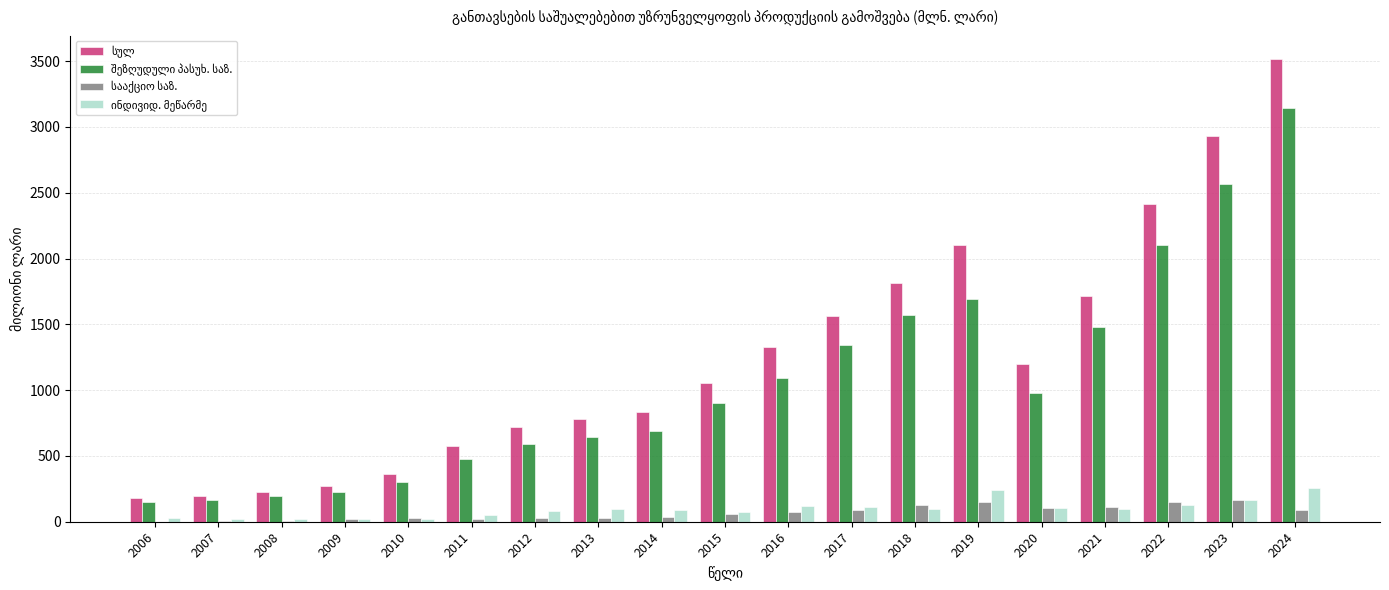

What is the total value across all series at 2018?

3608.2